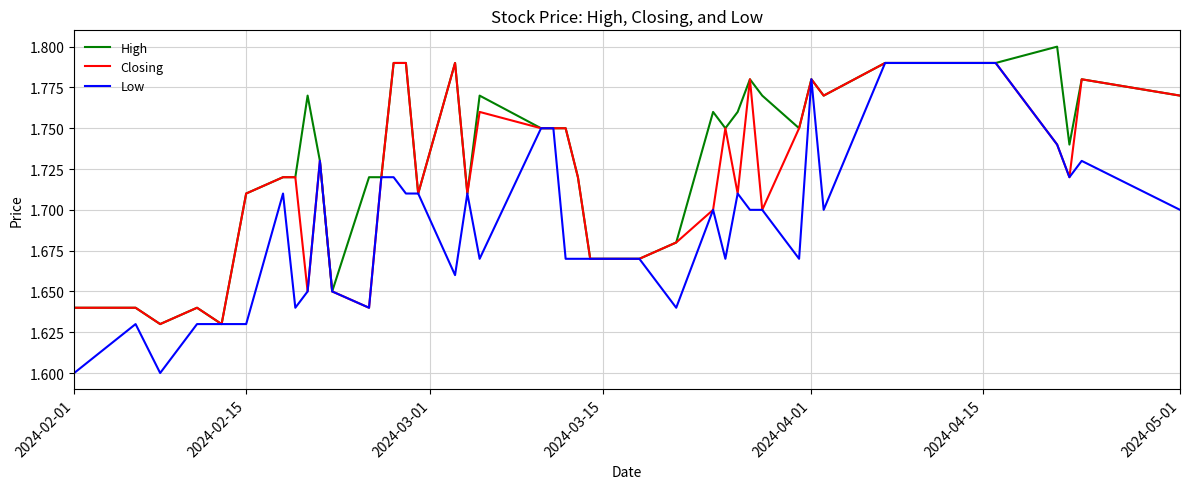

Which series has the largest range (max minus min)?

Low